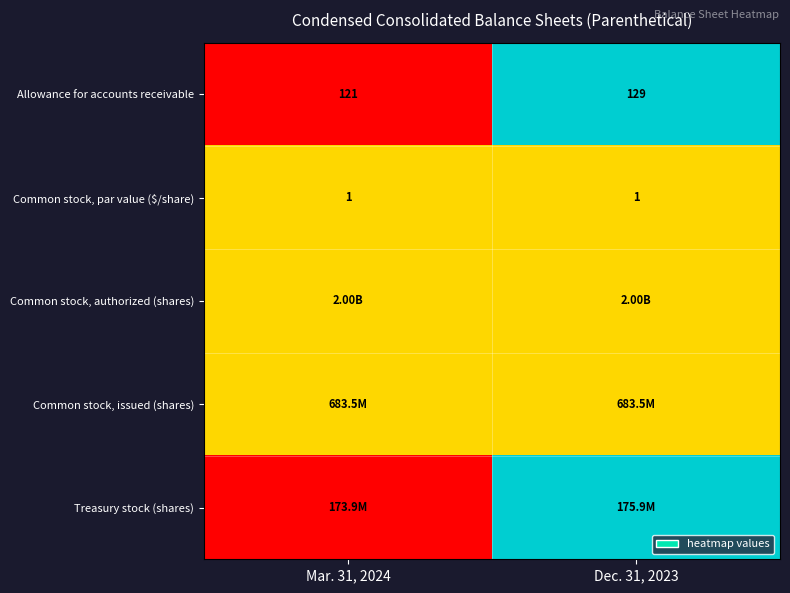

List the labels in order of Allowance for accounts receivable value, largest first.

Dec. 31, 2023, Mar. 31, 2024